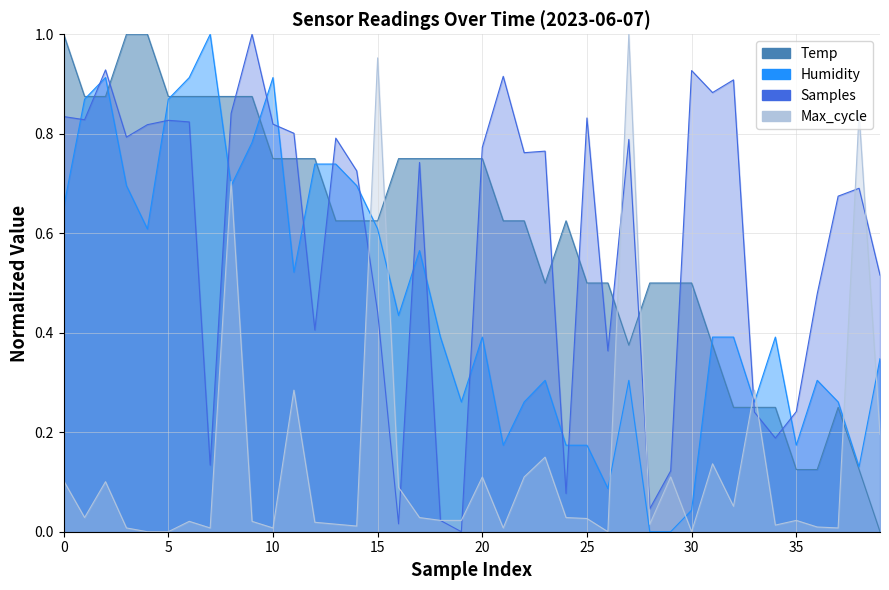

Which series has the largest total across all categories?

Temp